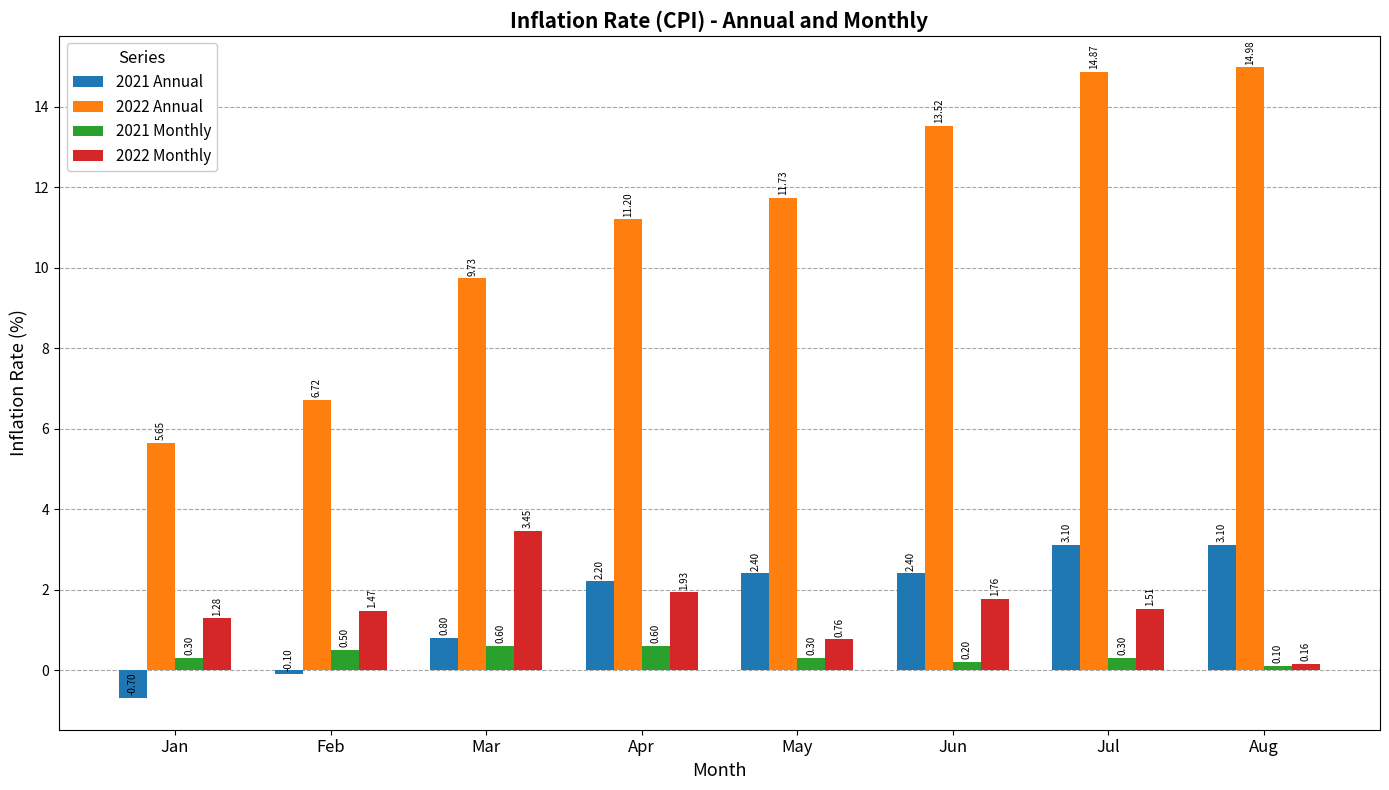

At which label does 2021 Annual first exceed 2?

Apr